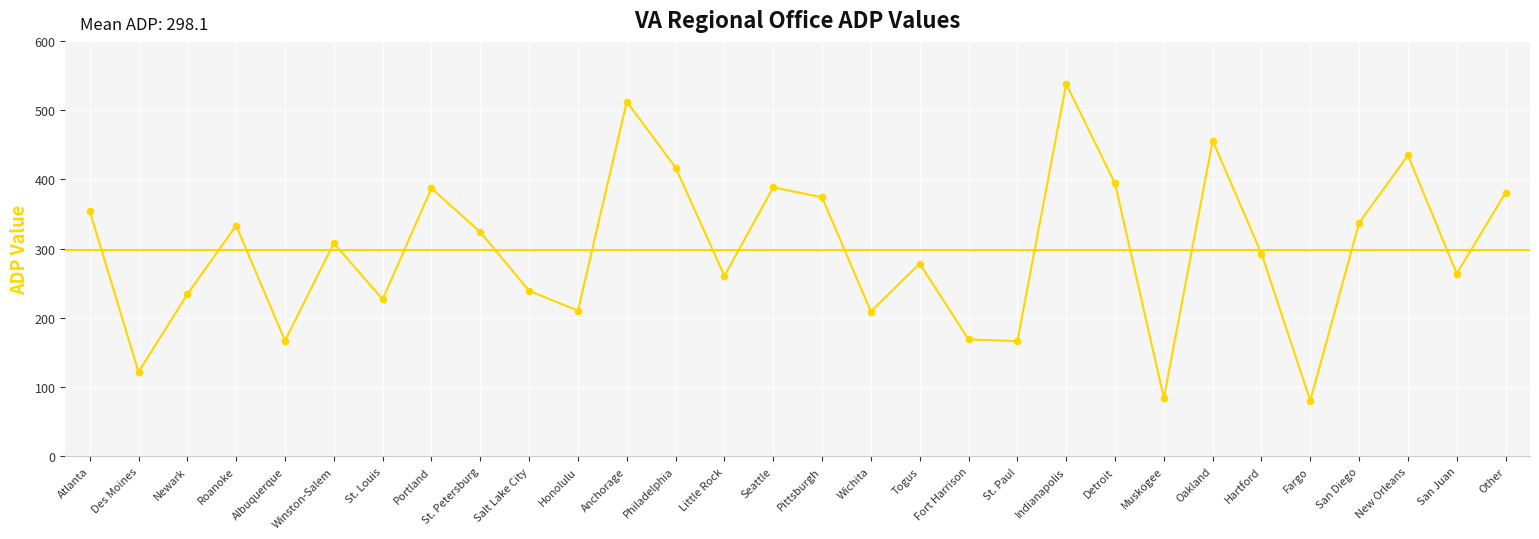

Which has a higher value, Muskogee or Togus?

Togus